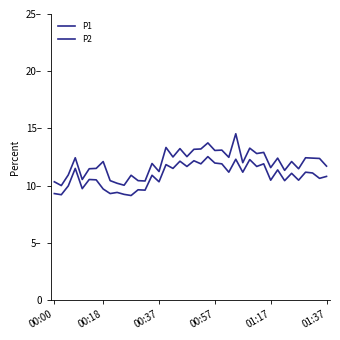

True or false: P2 and P1 intersect in this chart.

False